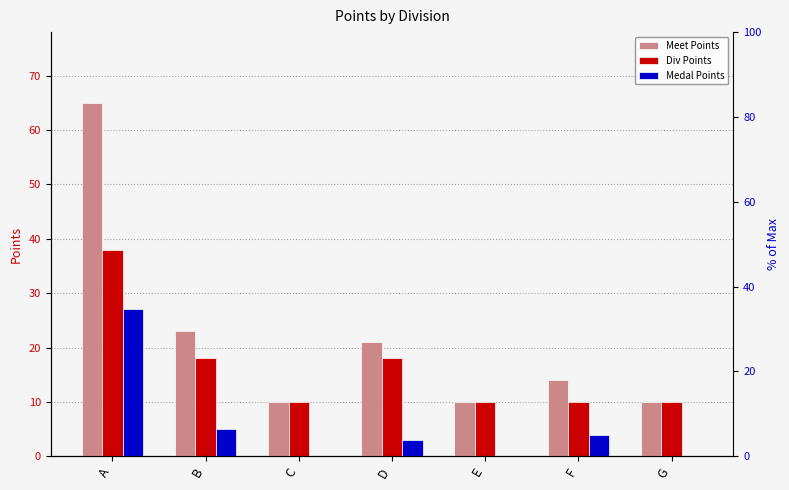

Reading right to left, list all the values displayed in this chart.

Meet Points: 10	14	10	21	10	23	65
Div Points: 10	10	10	18	10	18	38
Medal Points: 0	4	0	3	0	5	27